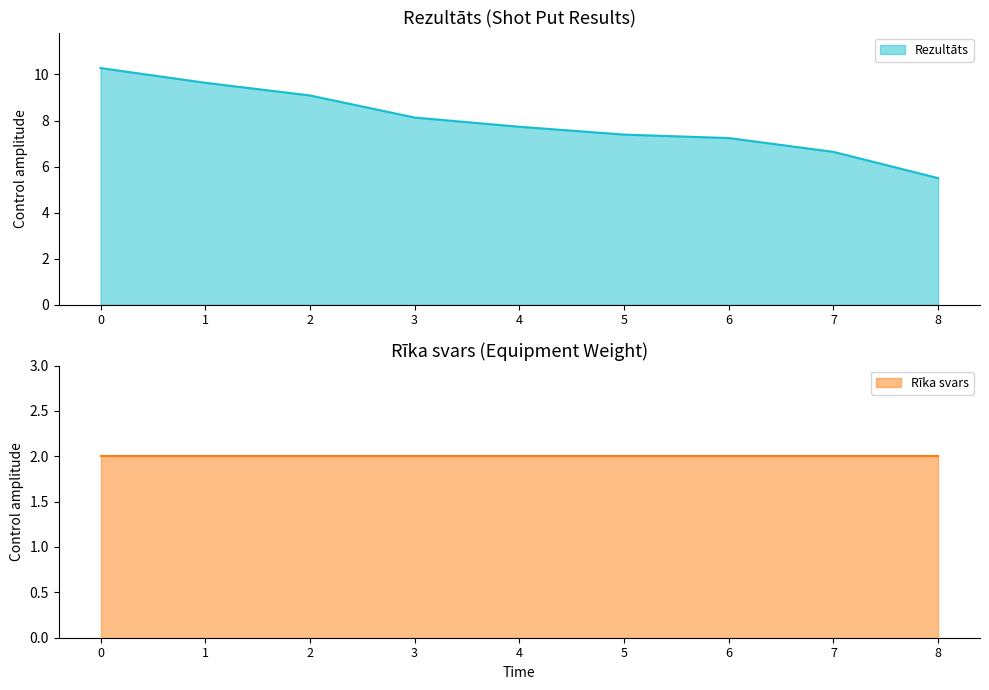

The value of Rezultāts at 2 is 9.1. True or false?

True